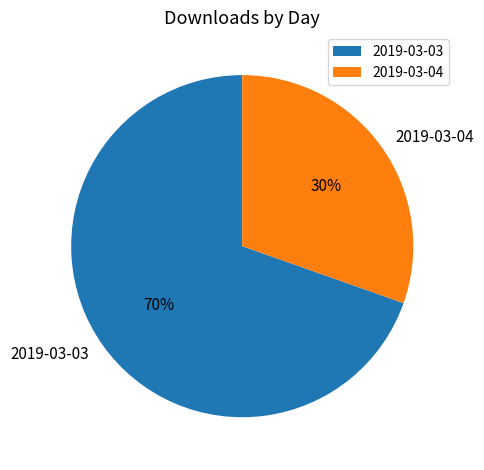

Does 2019-03-04 account for over 50% of the chart?

No